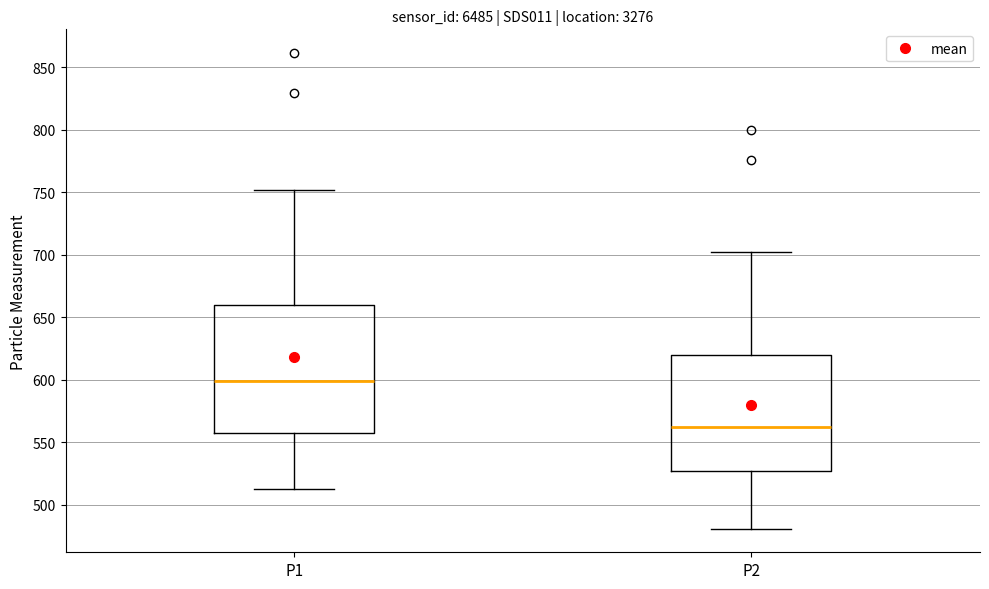

Where is the upper edge of the box for P2 on the y-axis? The values are not printed on the chart, so give them approximately, as read against the axis.

620